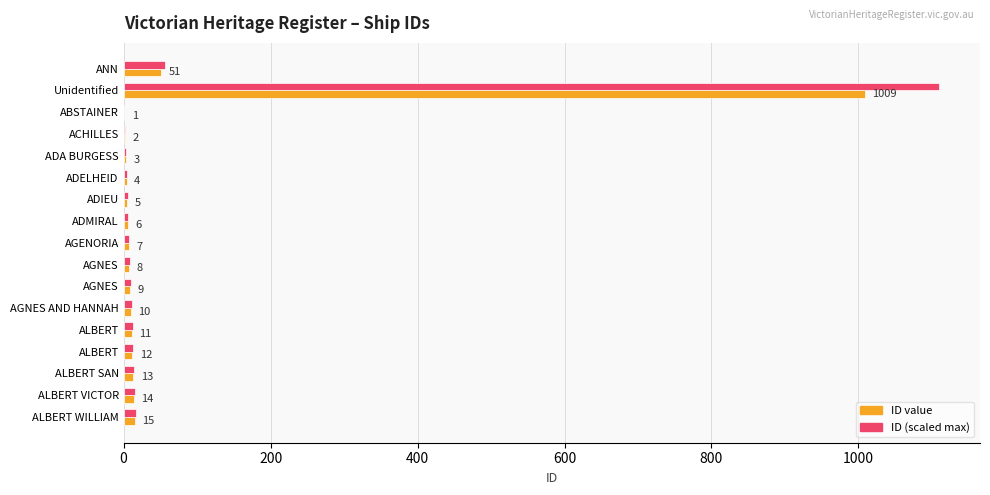

Which series has the largest range (max minus min)?

ID (scaled max)